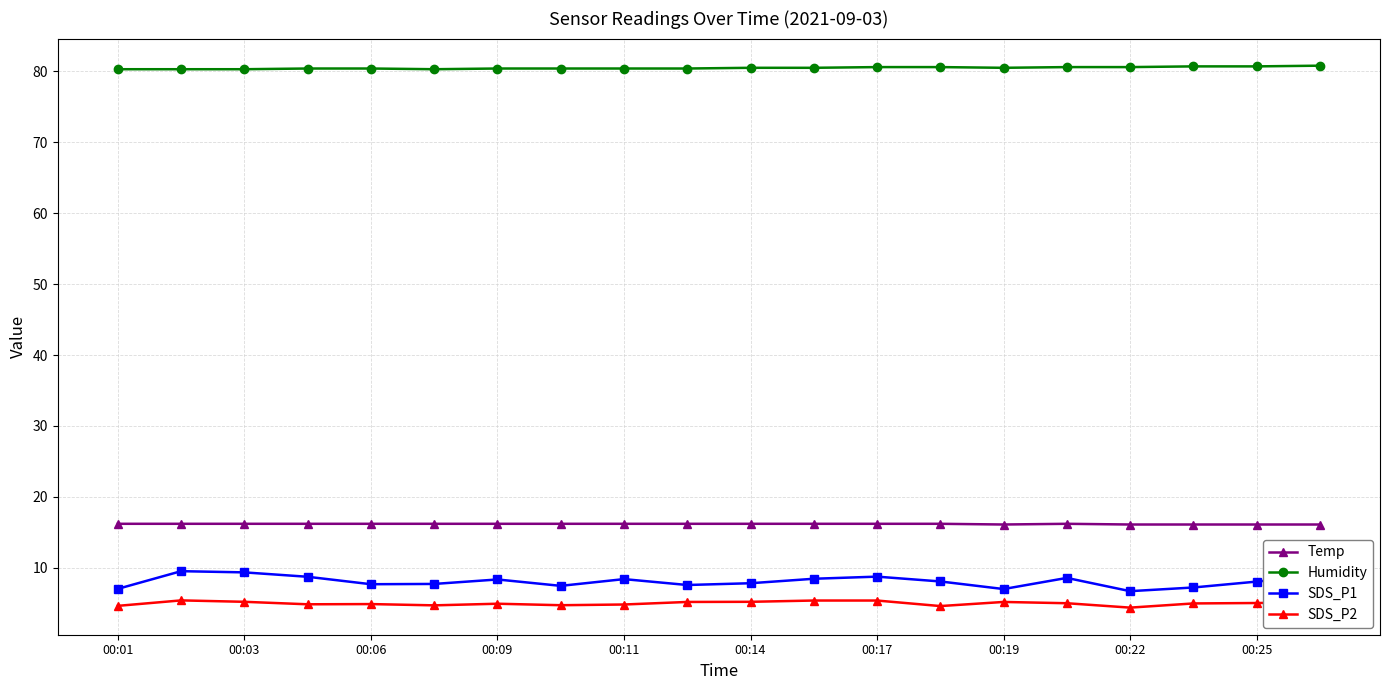

What is the value of the SDS_P1 point at the 17th from the left?

6.7